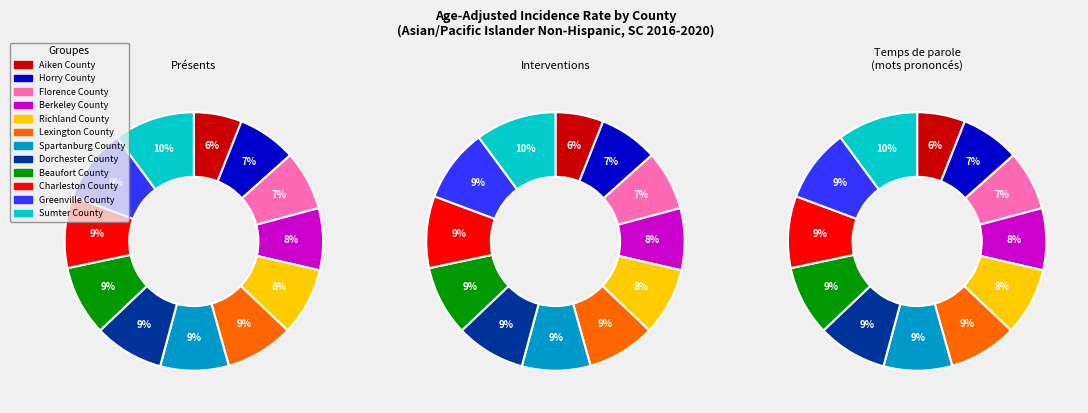

Does any single category account for the majority?

No